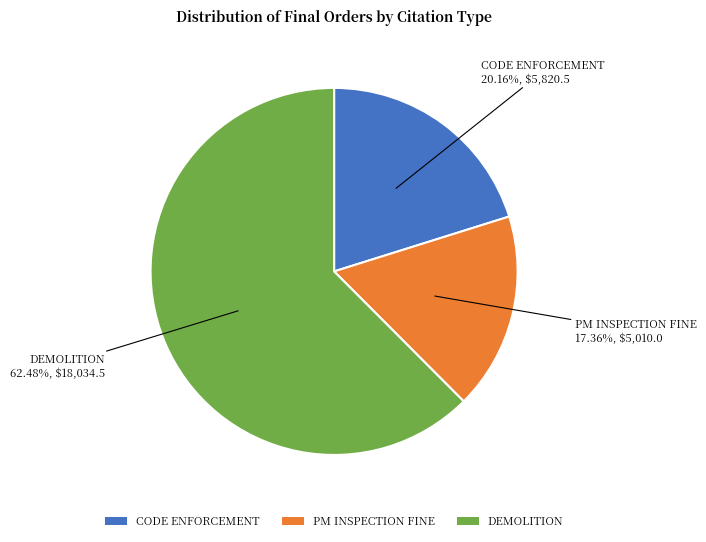

What is the ratio of the value at CODE ENFORCEMENT to the value at PM INSPECTION FINE?

1.2